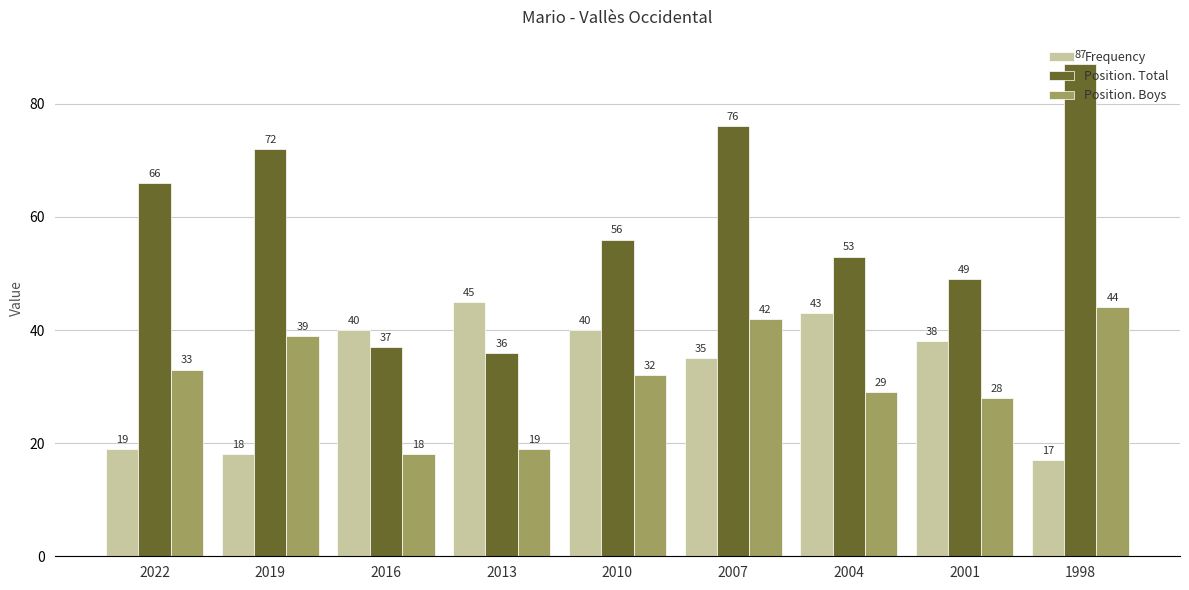

What is the difference between the highest and lowest values at 2007?

41